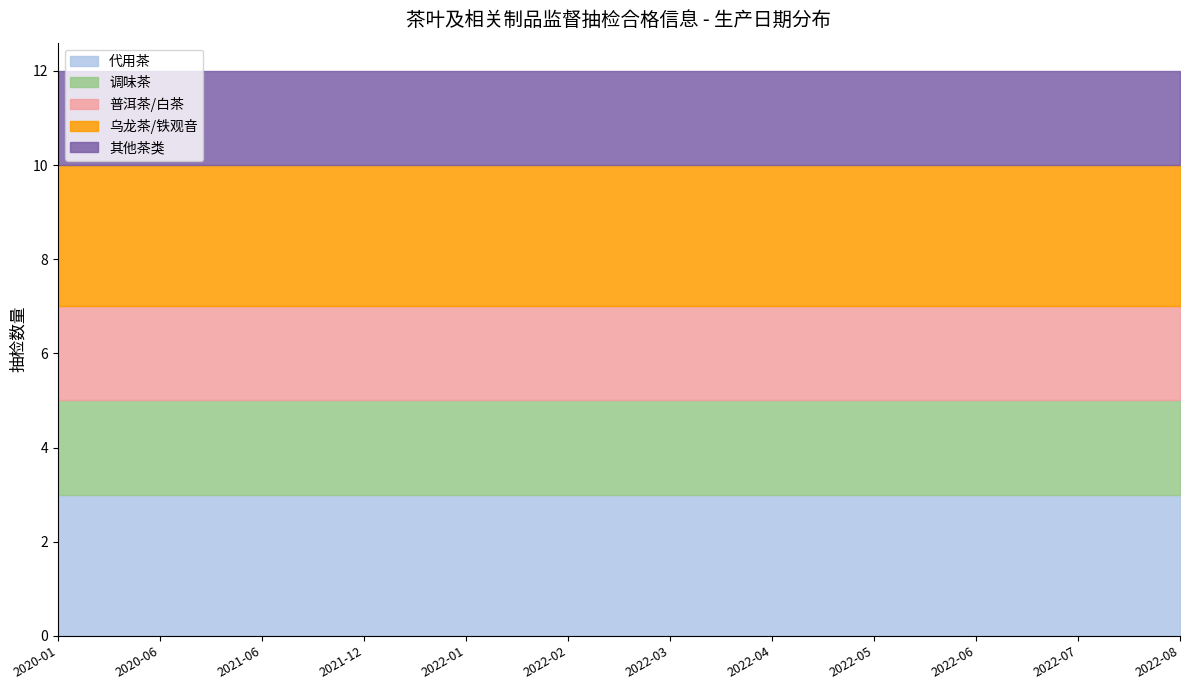

Which category has the lowest value in the 代用茶 series?

2020-01